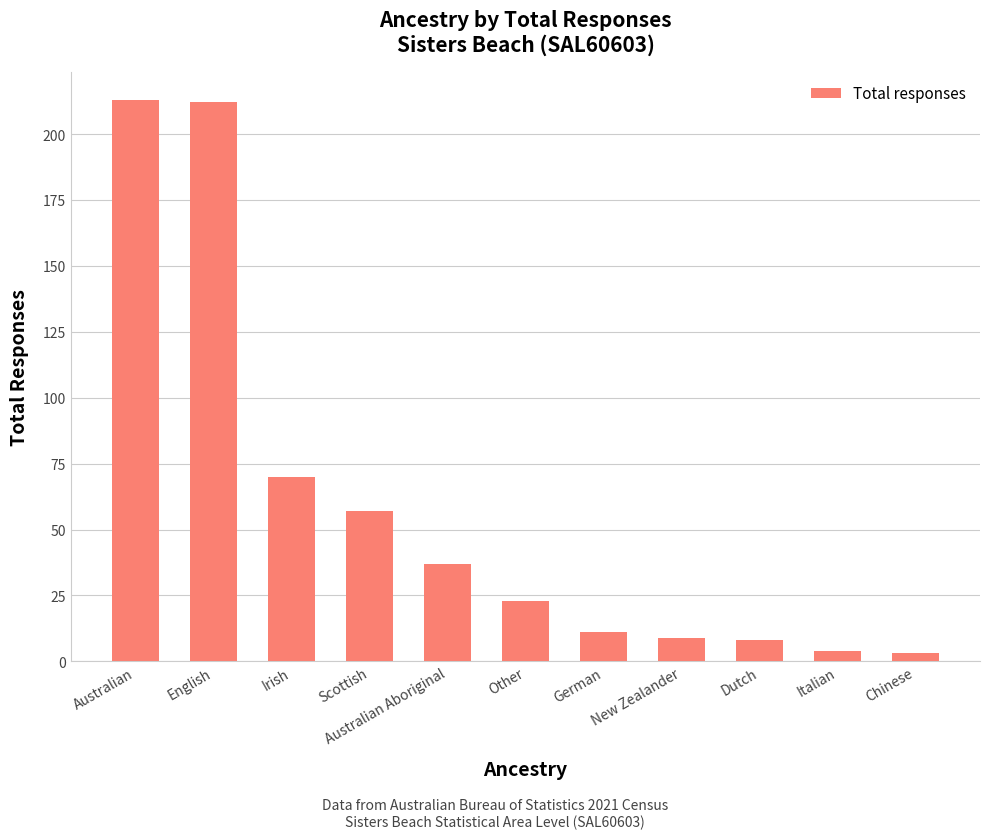

Reading left to right, list all the values displayed in this chart.

Australian=213	English=212	Irish=70	Scottish=57	Australian Aboriginal=37	Other=23	German=11	New Zealander=9	Dutch=8	Italian=4	Chinese=3